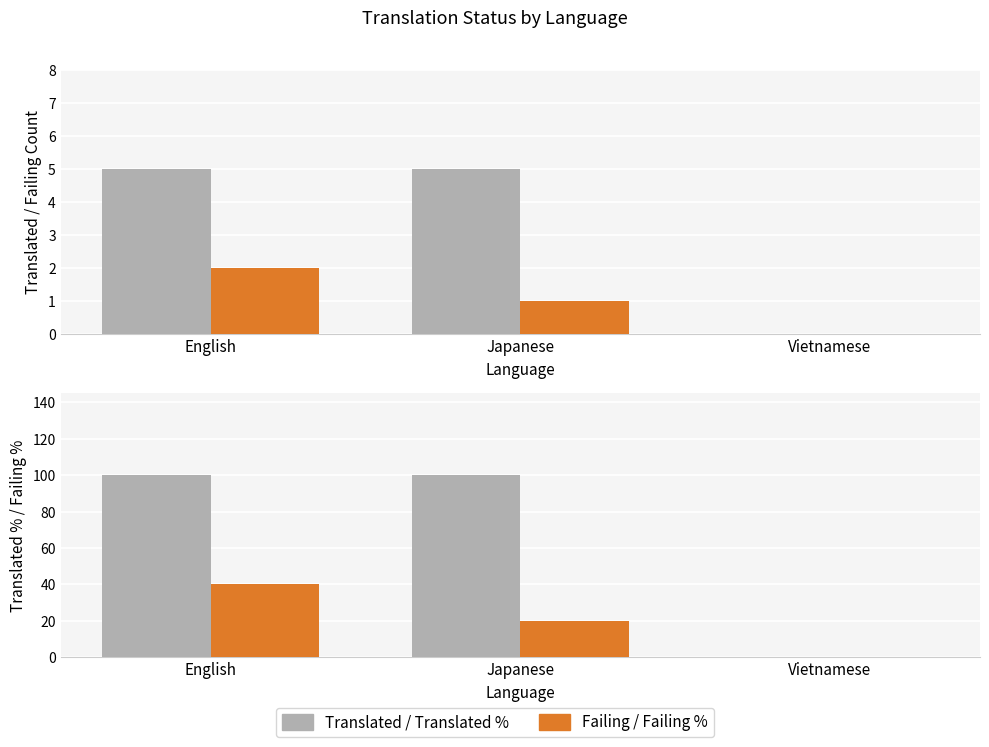

The translated series shows 7 at Japanese. True or false?

False